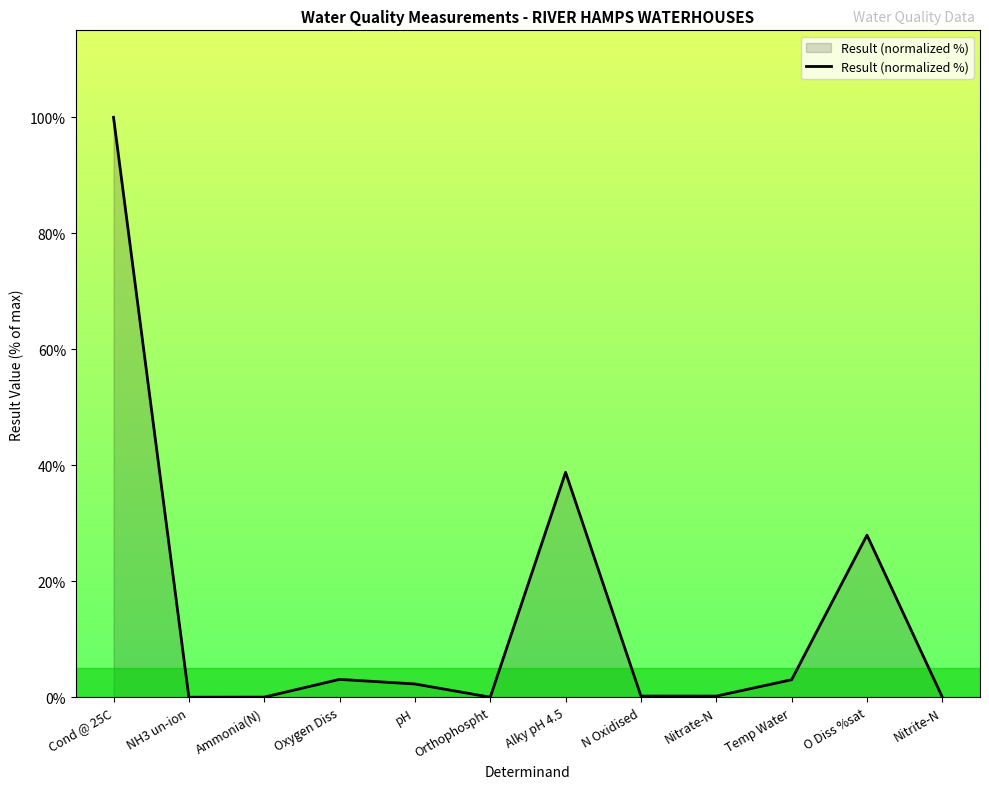

The value at Temp Water is 3.0. True or false?

True